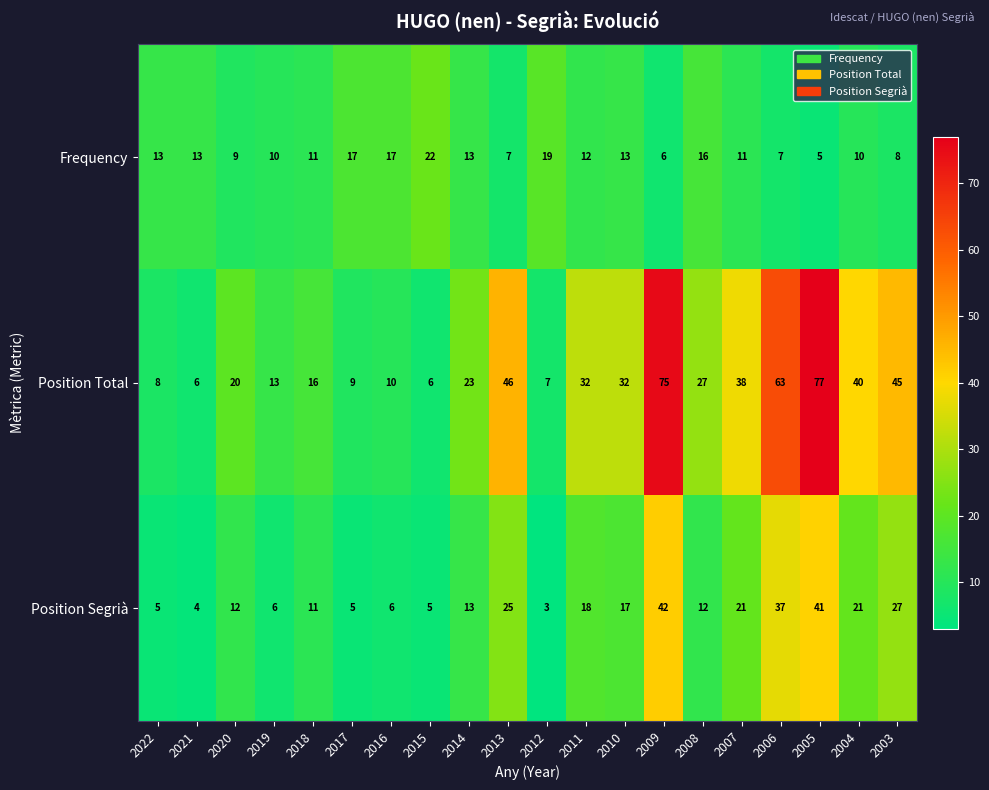

The Frequency series shows 13 at 2021. True or false?

True